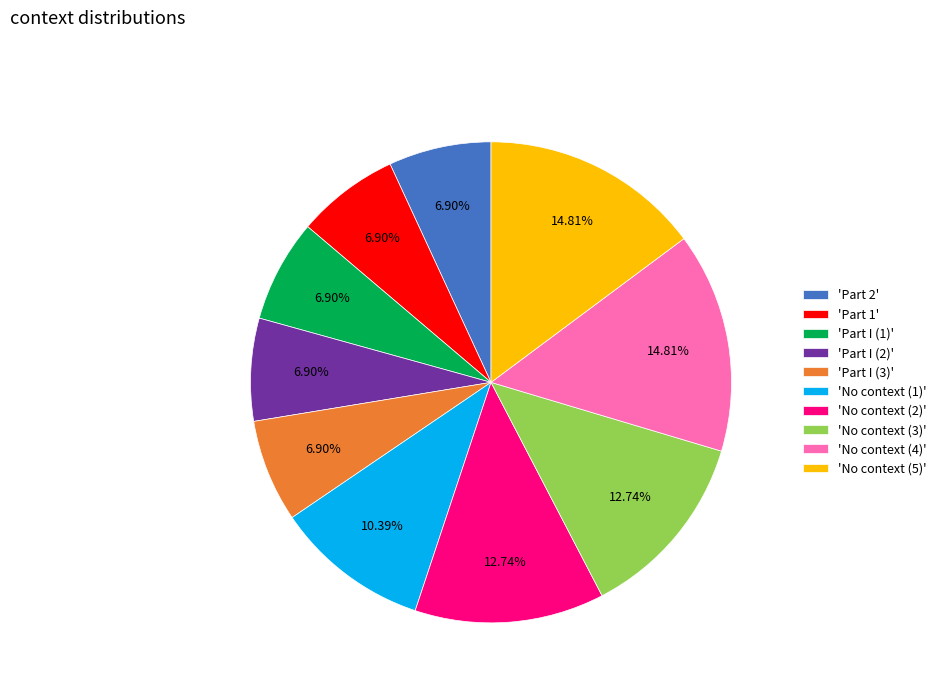

Is the sum of 'Part I (1)' and 'No context (4)' greater than half?

No